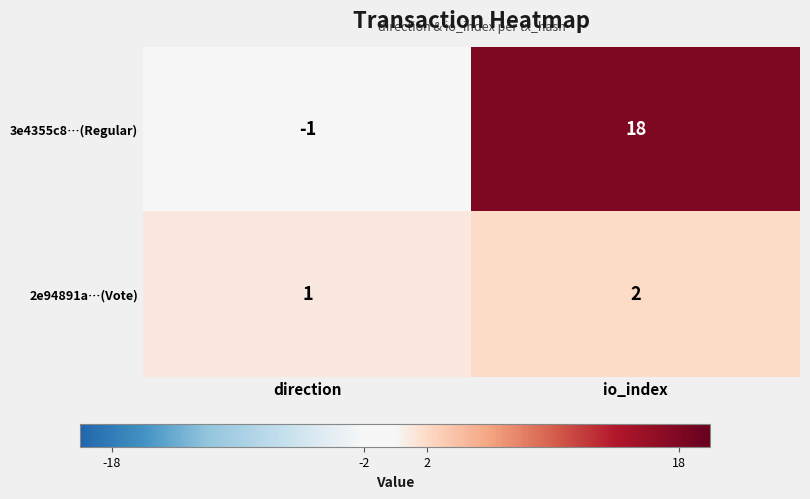

Reading left to right, extract all data points from this chart.

3e4355c8…(Regular): direction=-1	io_index=18
2e94891a…(Vote): direction=1	io_index=2